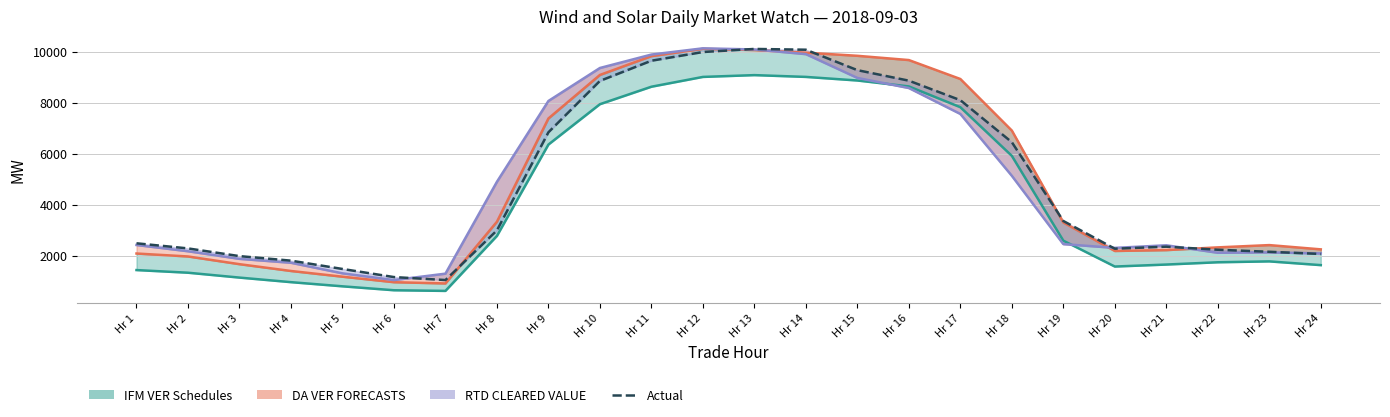

True or false: DA (line) and Actual intersect in this chart.

True